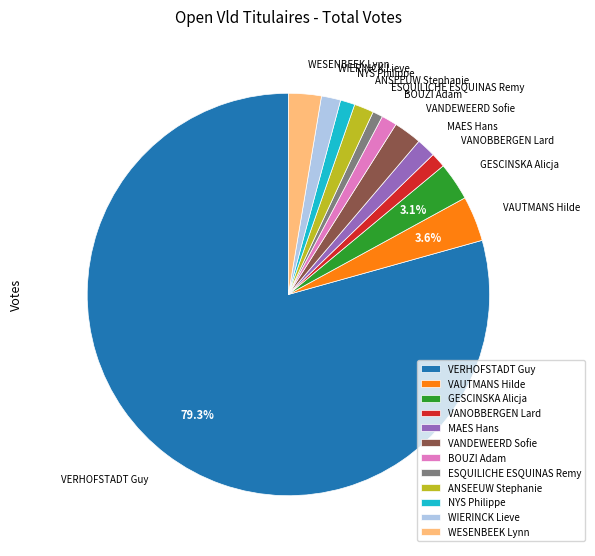

What is the largest slice in the pie chart?

VERHOFSTADT Guy